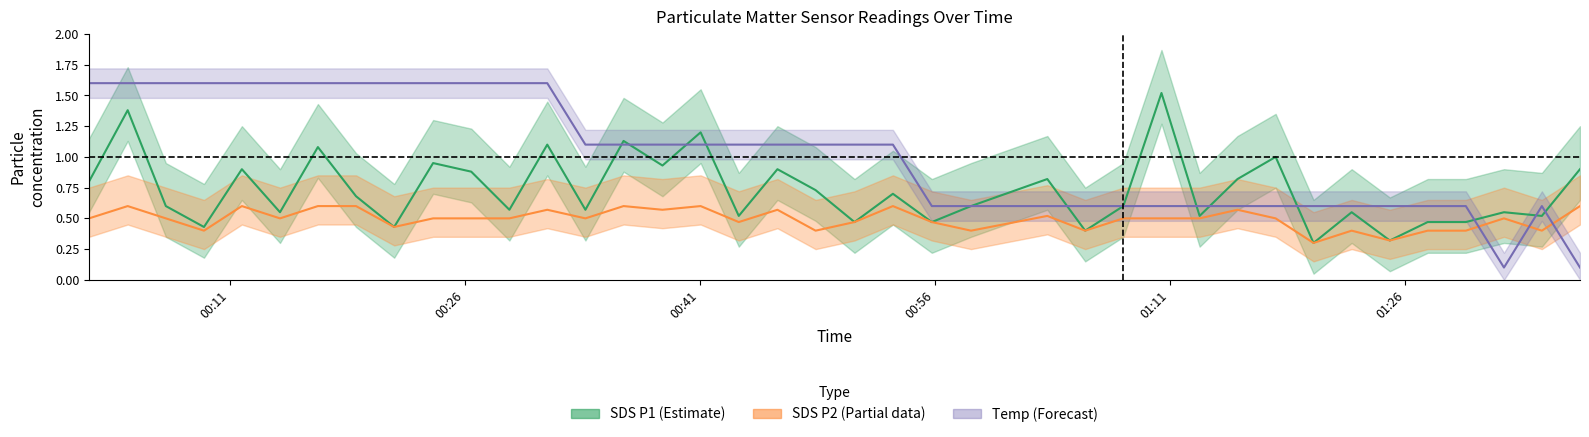

What is the minimum value for Temp (Forecast)?

0.1